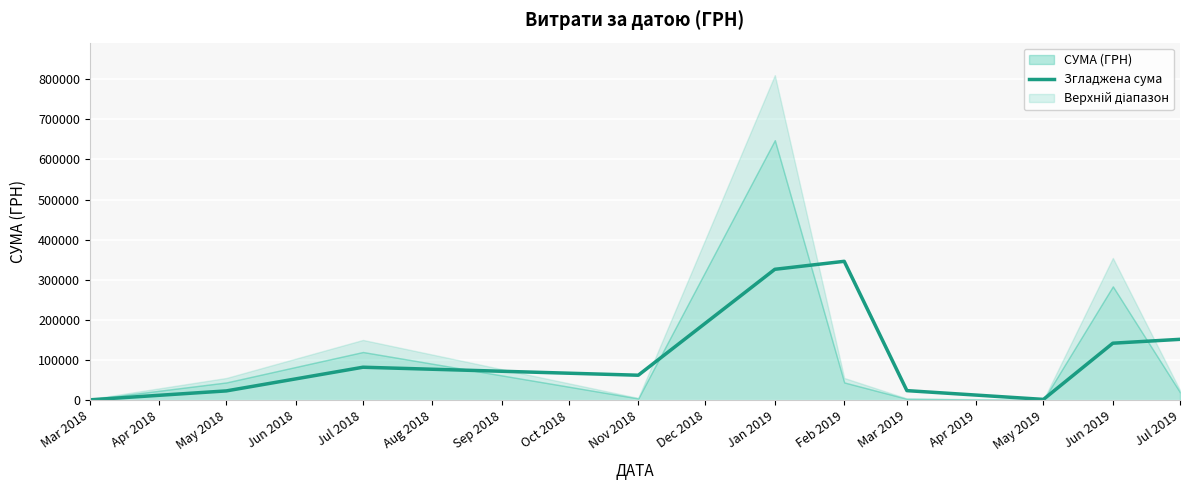

What is the difference between the maximum and minimum values?

344970.6